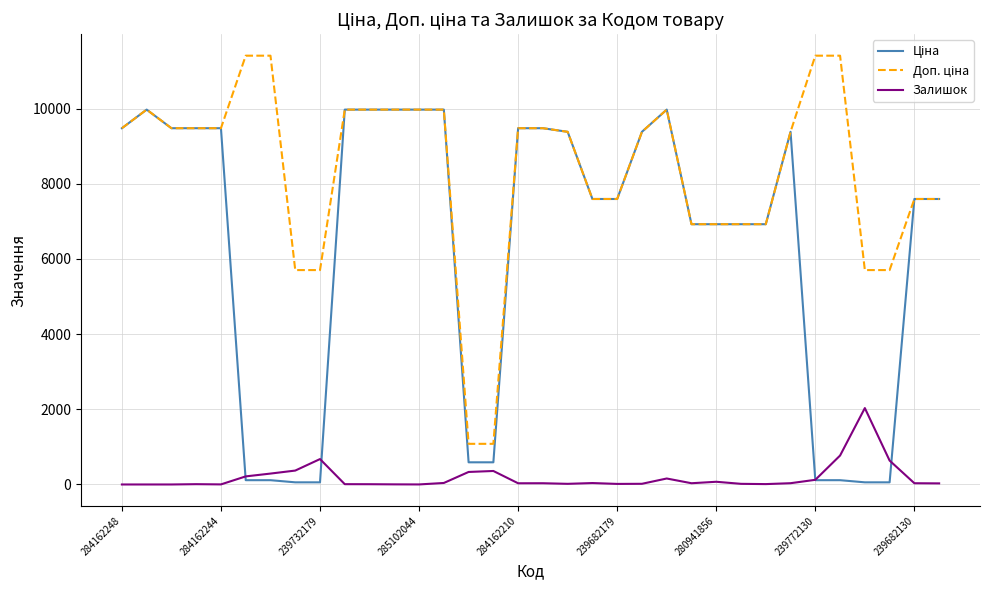

Is this an area chart (filled region under the line)?

No